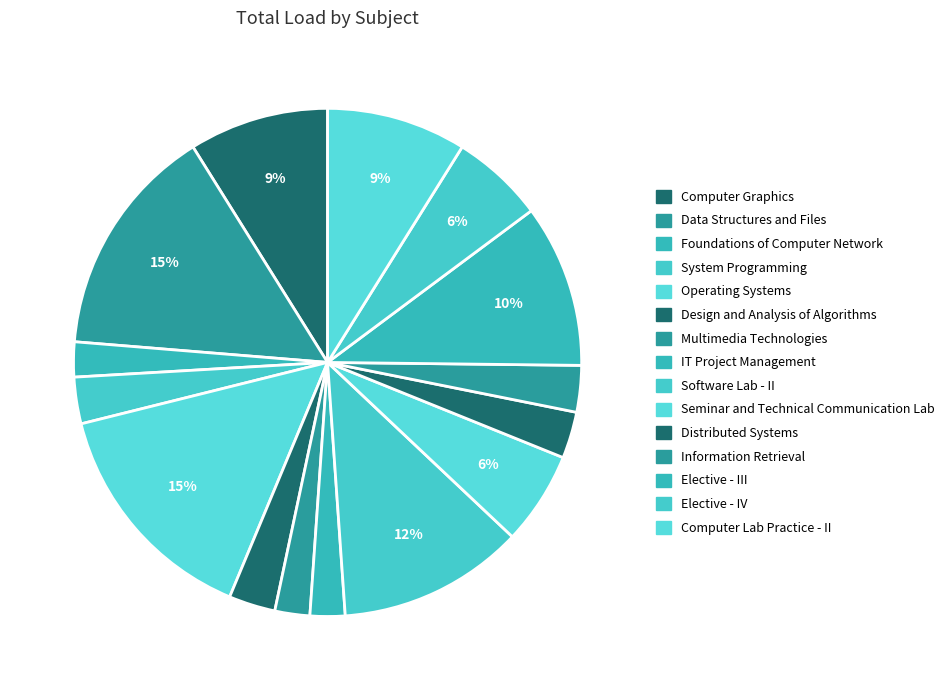

Is the sum of IT Project Management and System Programming greater than half?

No